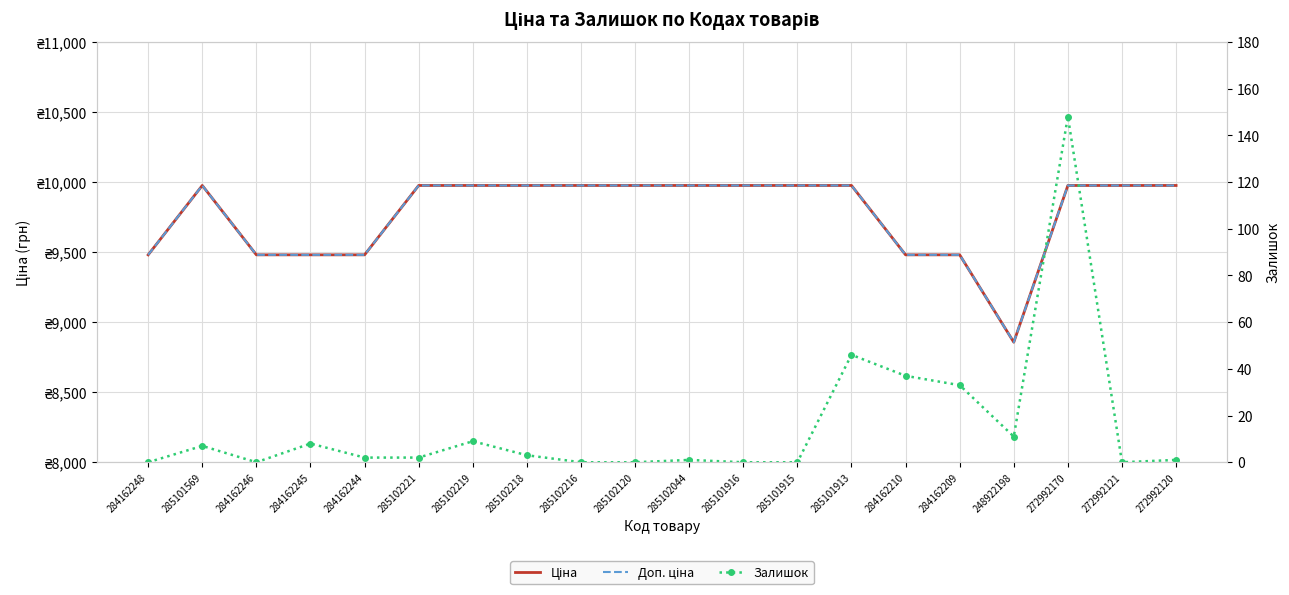

True or false: Залишок and Доп. ціна cross at least once.

False